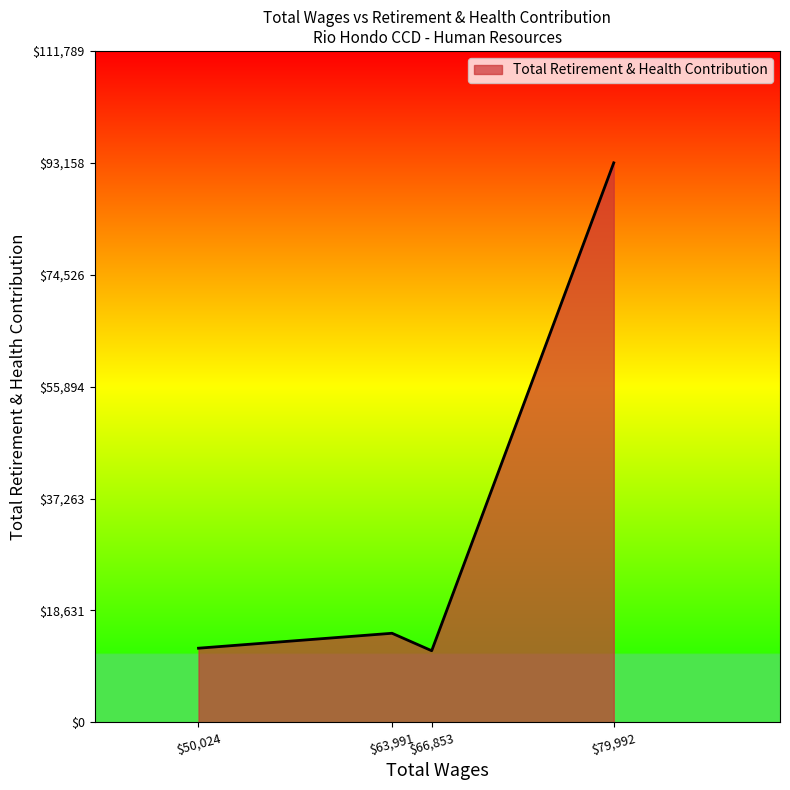

How many values are below 14838?

2